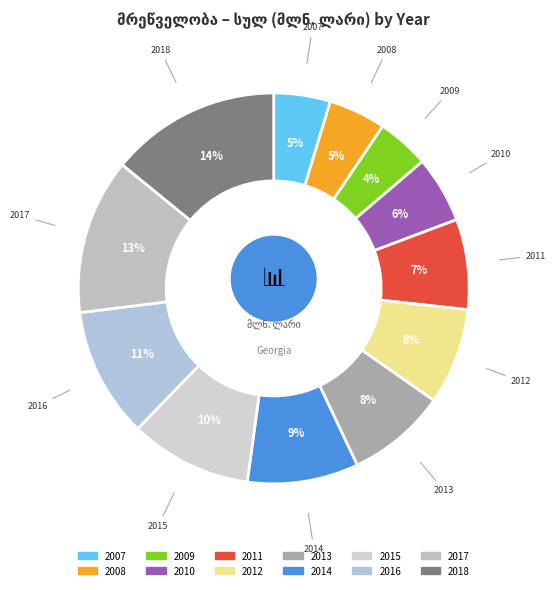

Is there any slice that represents more than half of the pie?

No